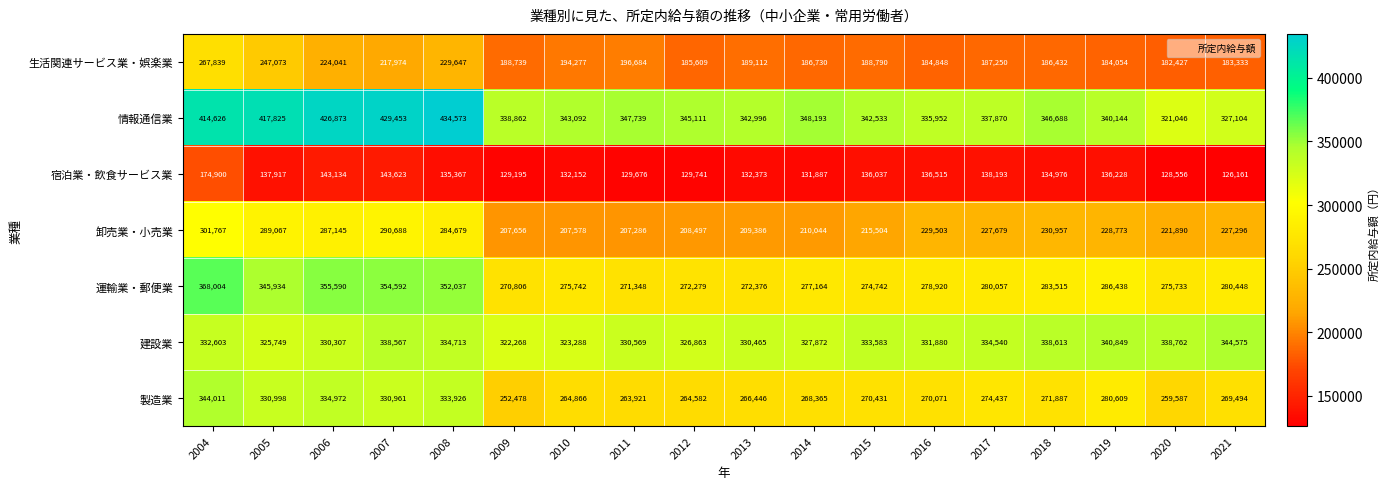

Count the number of data series in this chart.

7